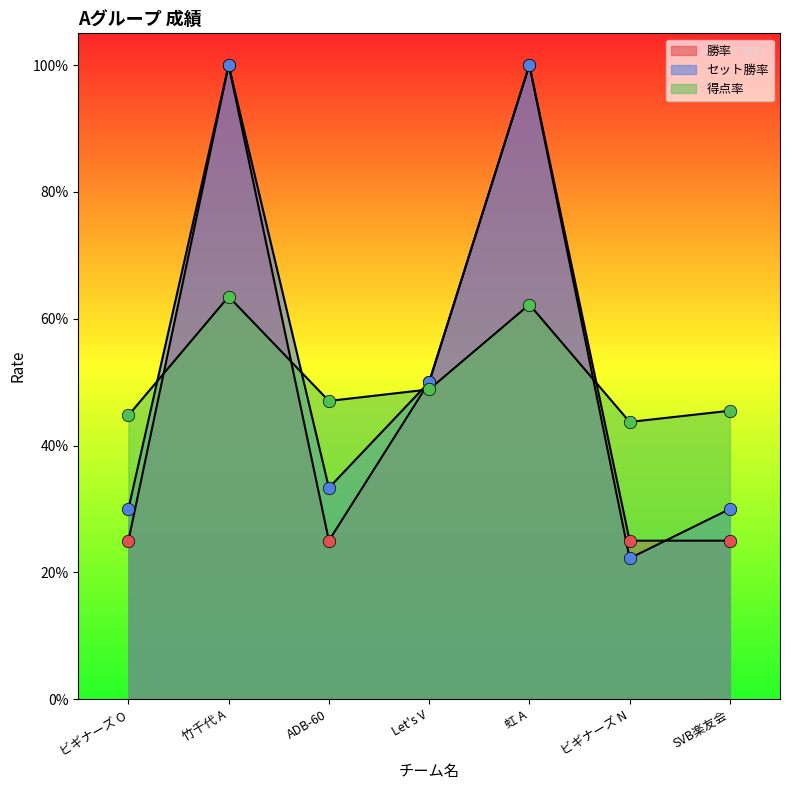

Which series has the largest Y range (max minus min)?

セット勝率